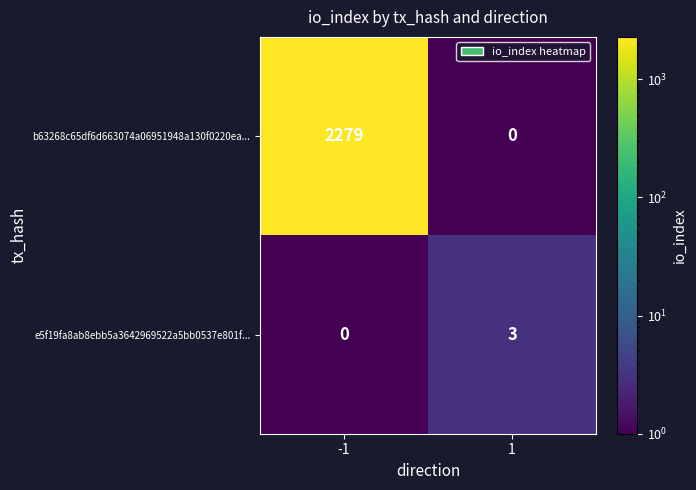

List the series in order of their overall mean, highest first.

b63268c65df6d663074a06951948a130f0220ea..., e5f19fa8ab8ebb5a3642969522a5bb0537e801f...